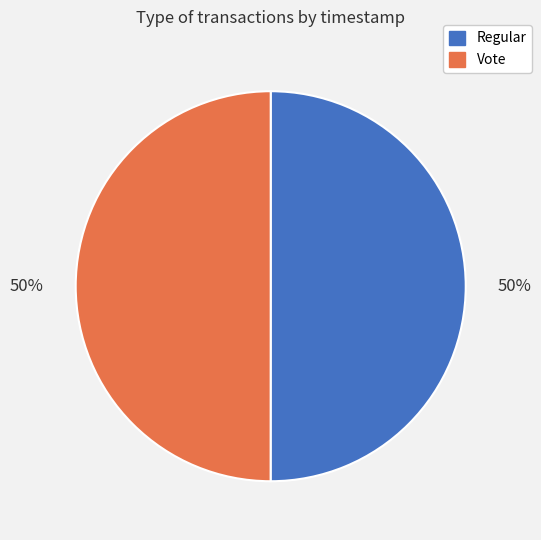

What is the ratio of the value at Regular to the value at Vote?

1.0